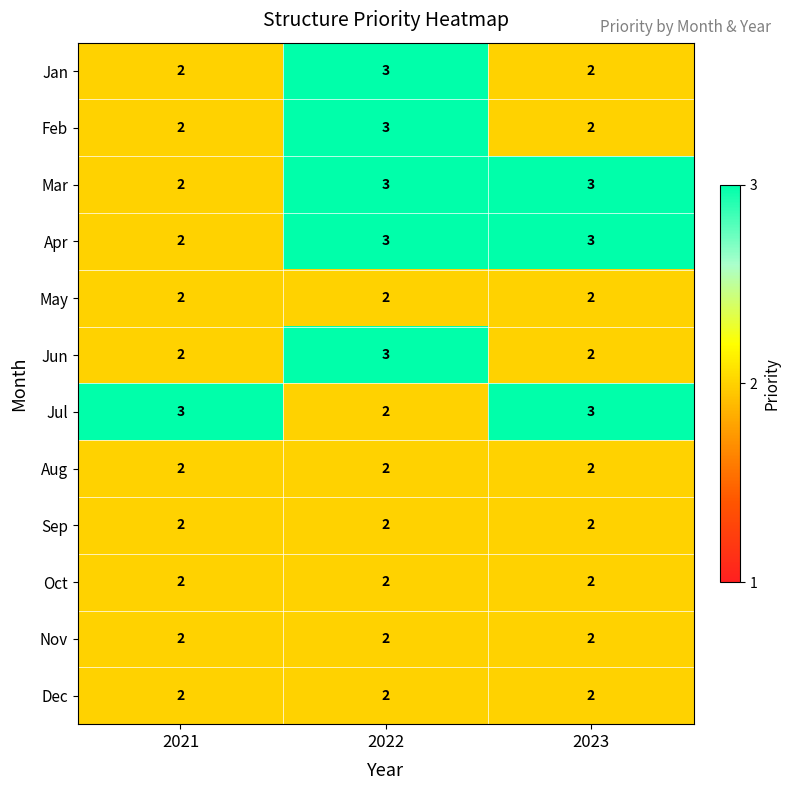

At which category is the sum across all series the highest?

2022